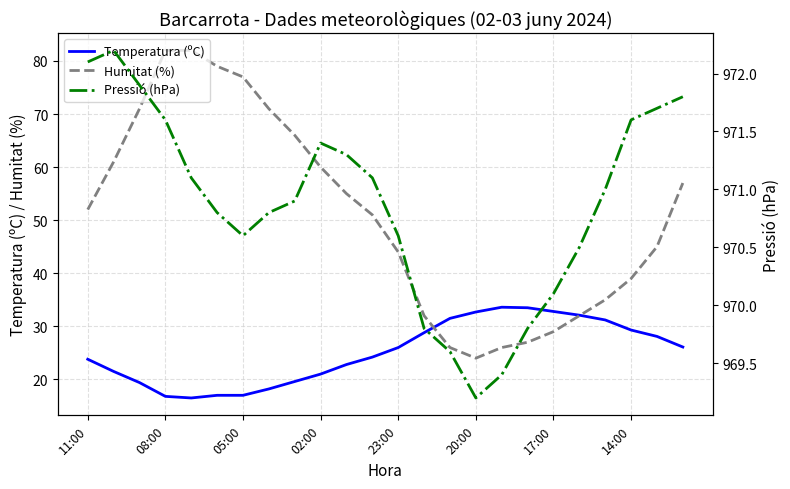

What are all the series names shown in the legend?

Temperatura (ºC), Humitat (%), Pressió (hPa)